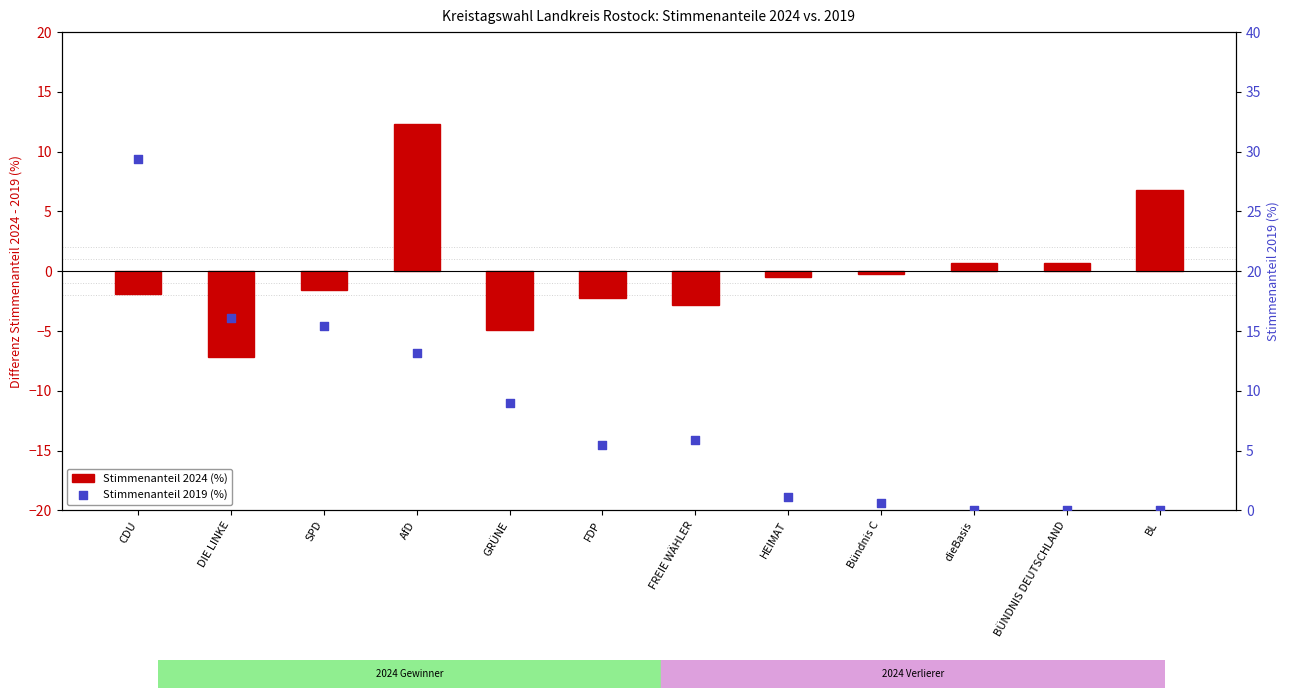

Which series has the largest Y range (max minus min)?

Stimmenanteil 2019 (%)